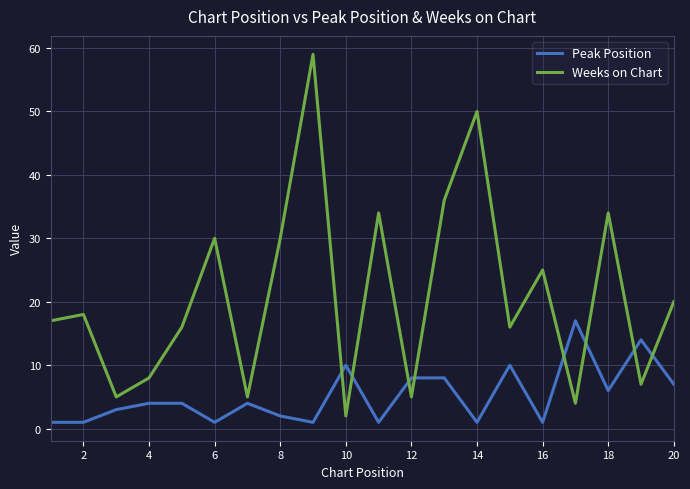

What is the maximum value shown in the chart?

59